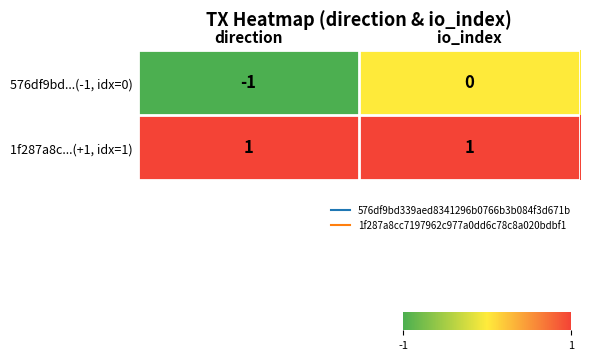

At which label is 576df9bd...(-1, idx=0) closest to 0?

io_index